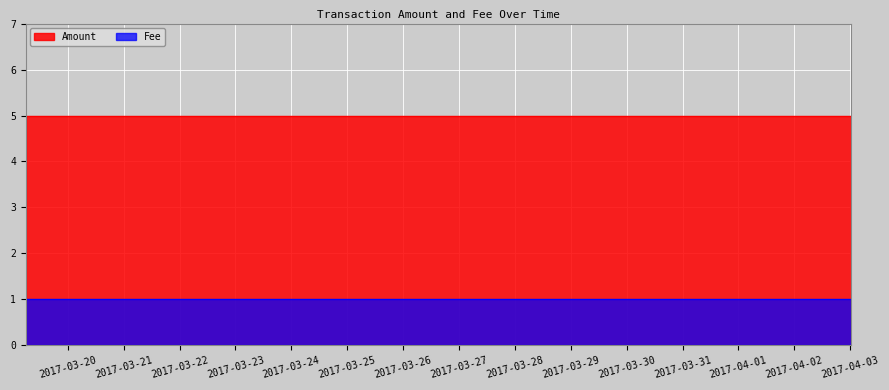

What is the smallest value displayed?

1.0